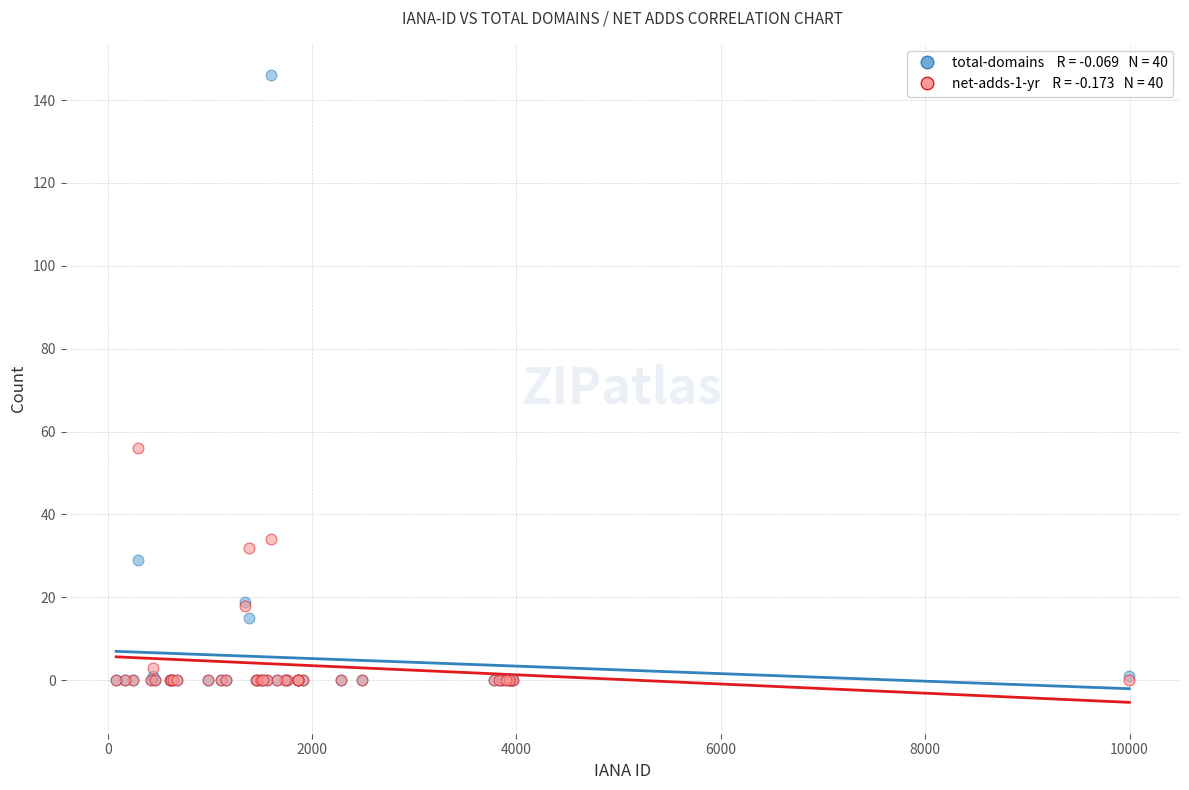

Across all series, what Y value is closest to 73?

56